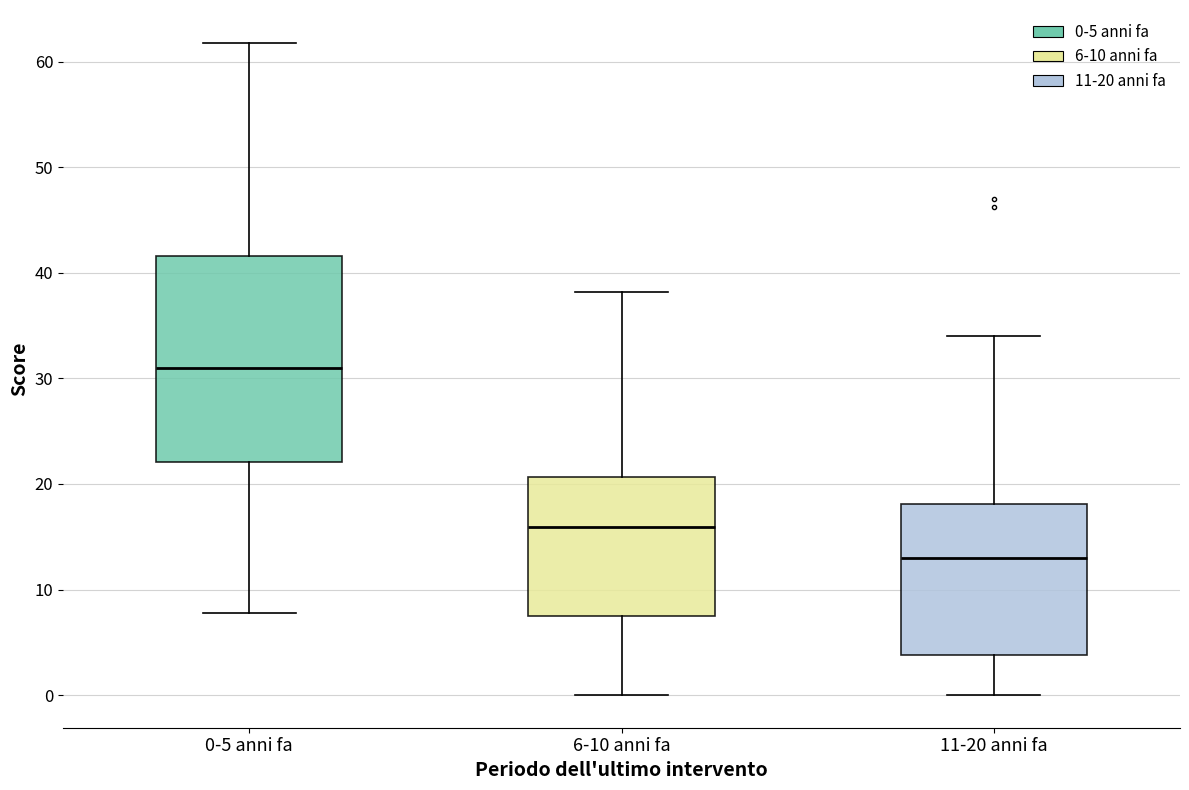

Reading left to right, read every box against the y-axis: the position of its median line, the range the box covers, and the ends of its whiskers. The values are not printed on the chart, so give them approximately, as read against the axis.

0-5 anni fa: median 31, box 22 to 42, whiskers 8 to 62
6-10 anni fa: median 16, box 8 to 21, whiskers 0 to 38
11-20 anni fa: median 13, box 4 to 18, whiskers 0 to 34